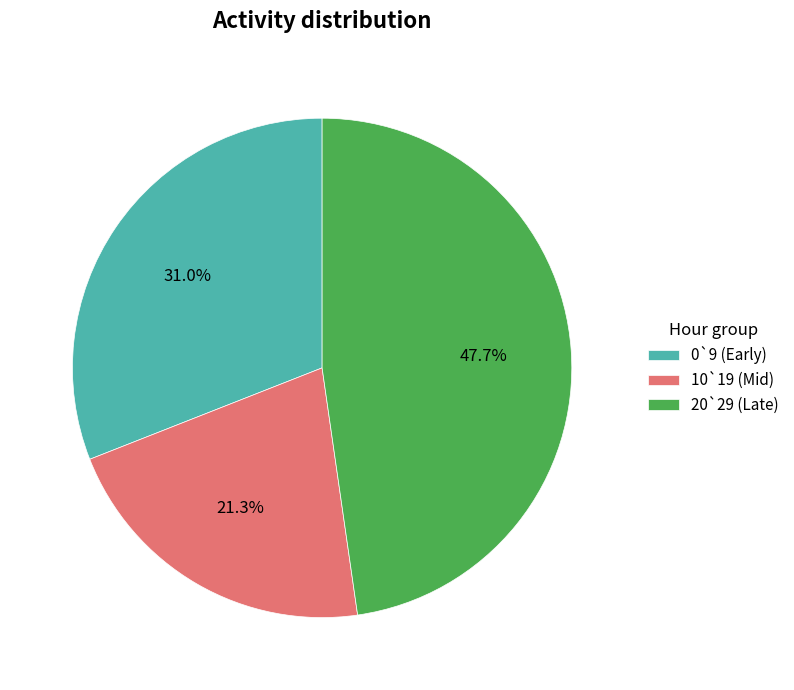

Between 20`29 (Late) and 0`9 (Early), which is larger?

20`29 (Late)